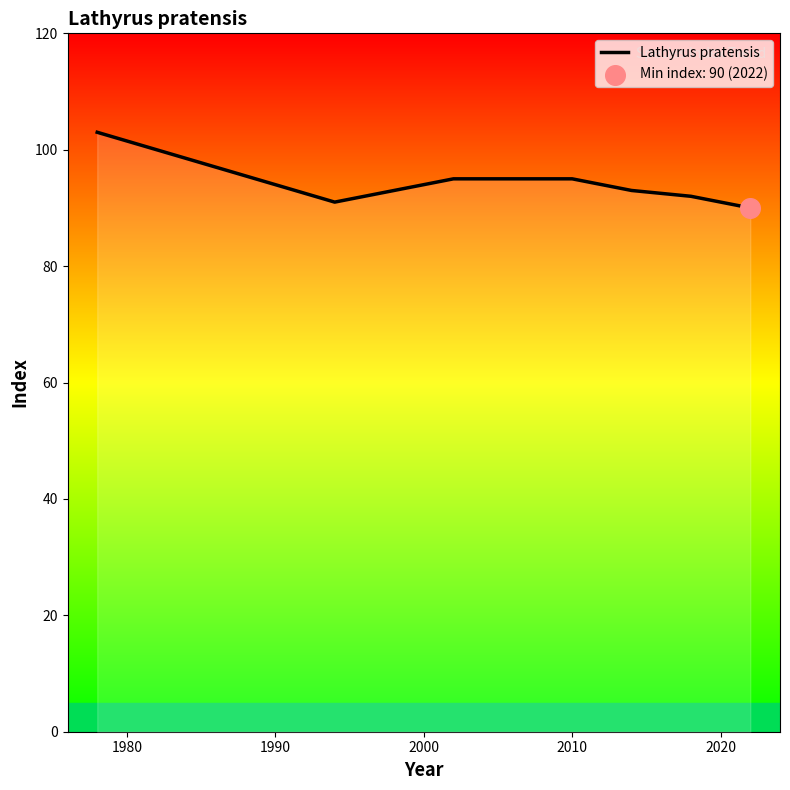

What is the change in value from 1980 to 2010?

-9